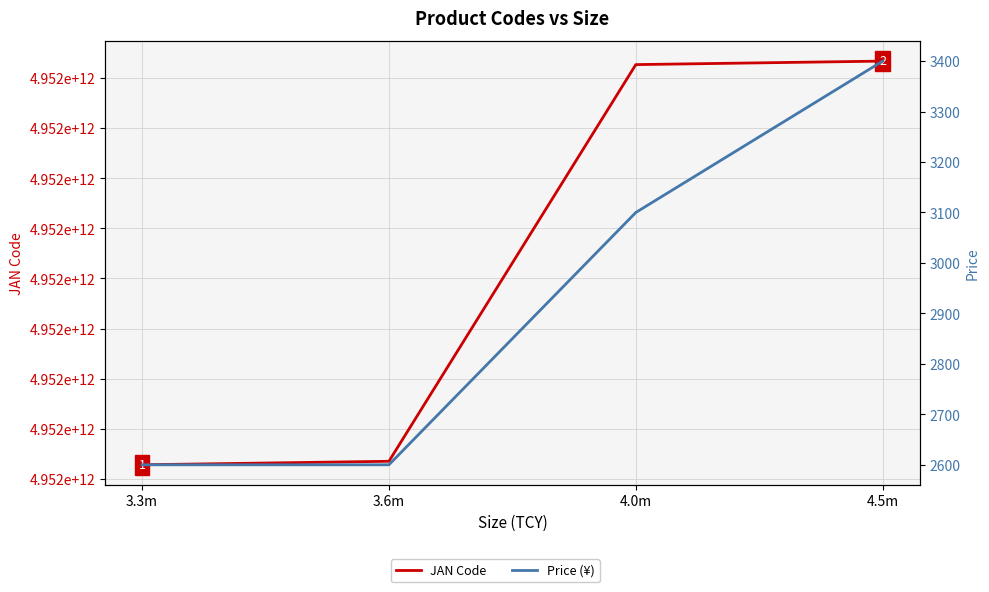

How many values in the JAN Code series are below 4952260045627?

2